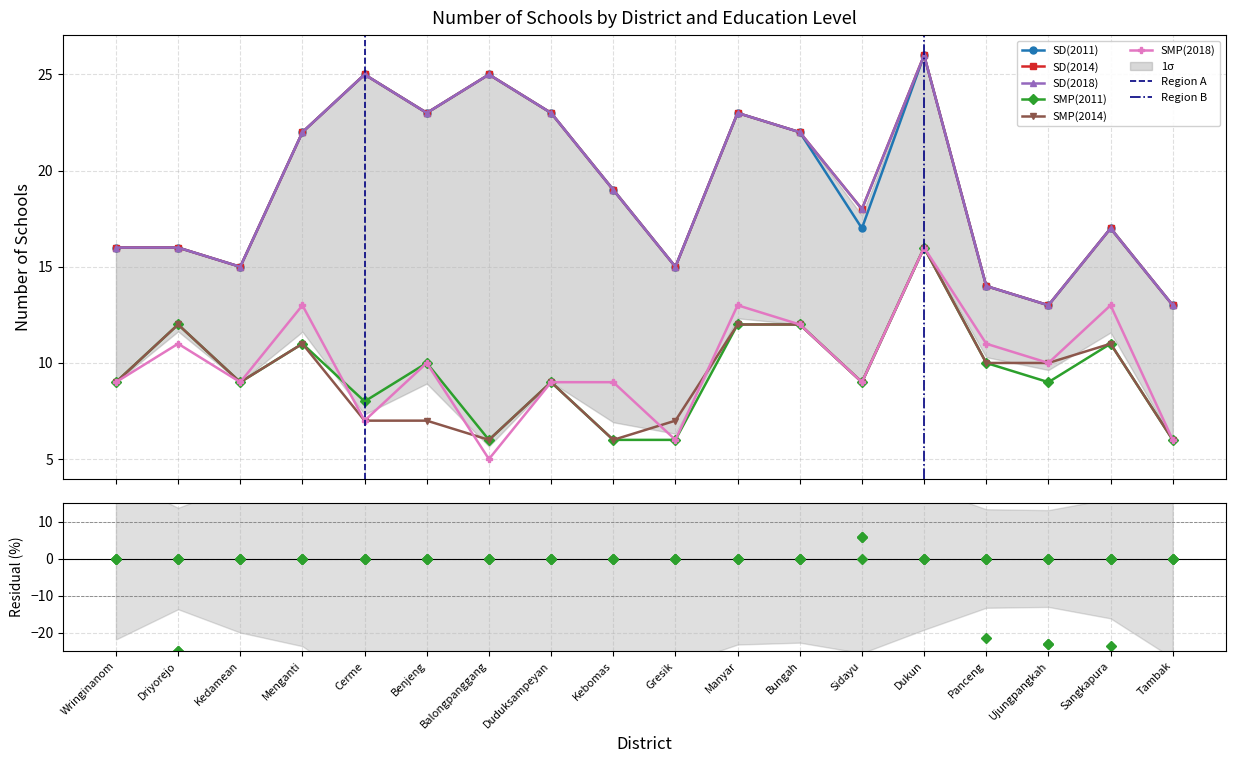

How many interior local valleys does the SD(2011) series have?

5